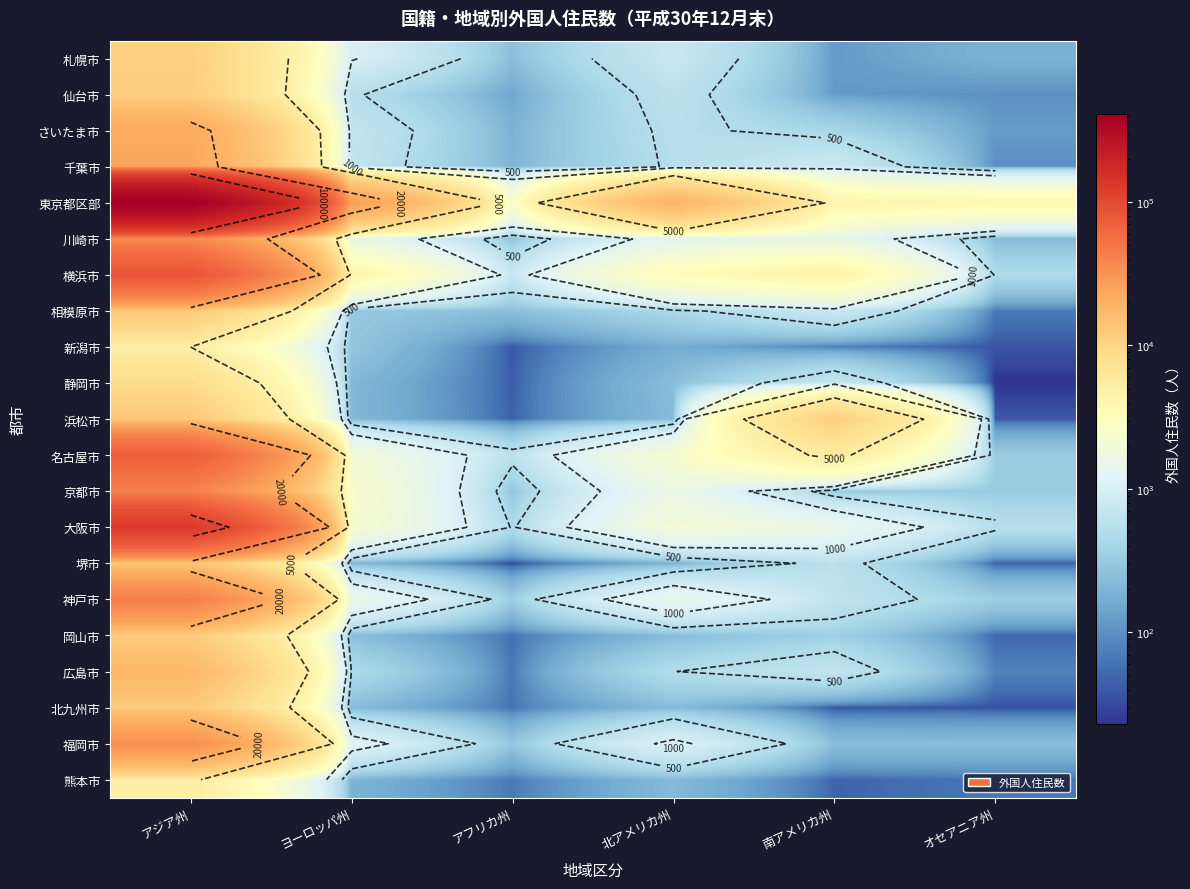

The 熊本市 series shows 16 at アフリカ州. True or false?

False